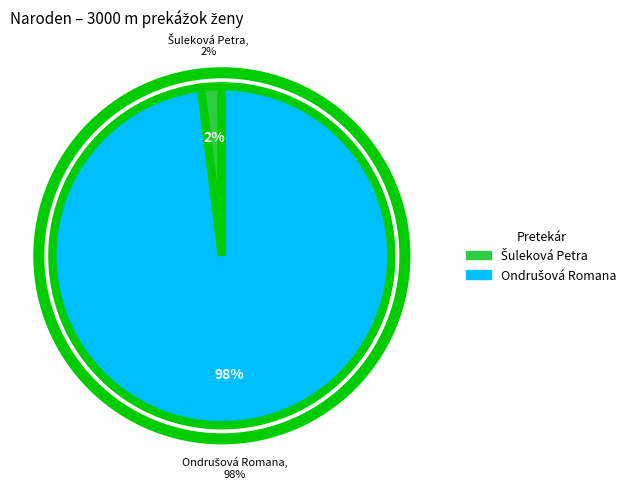

What is the largest slice in the pie chart?

Ondrušová Romana